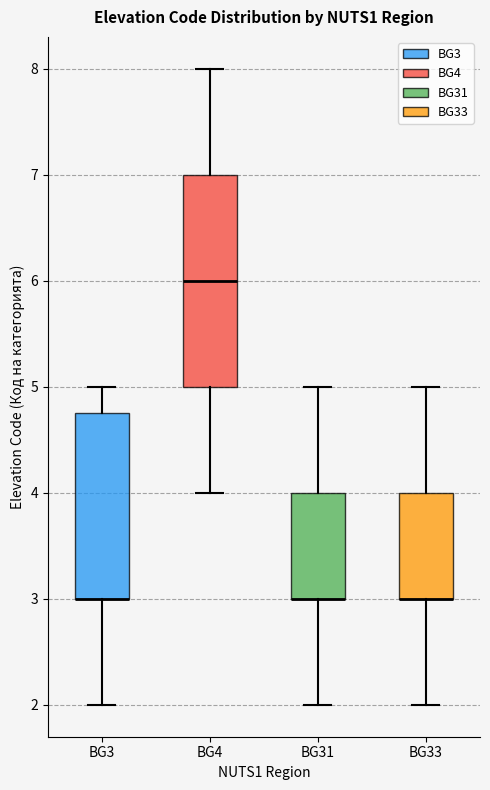

Comparing the boxes themselves (not the whiskers), which one is the tallest?

BG4